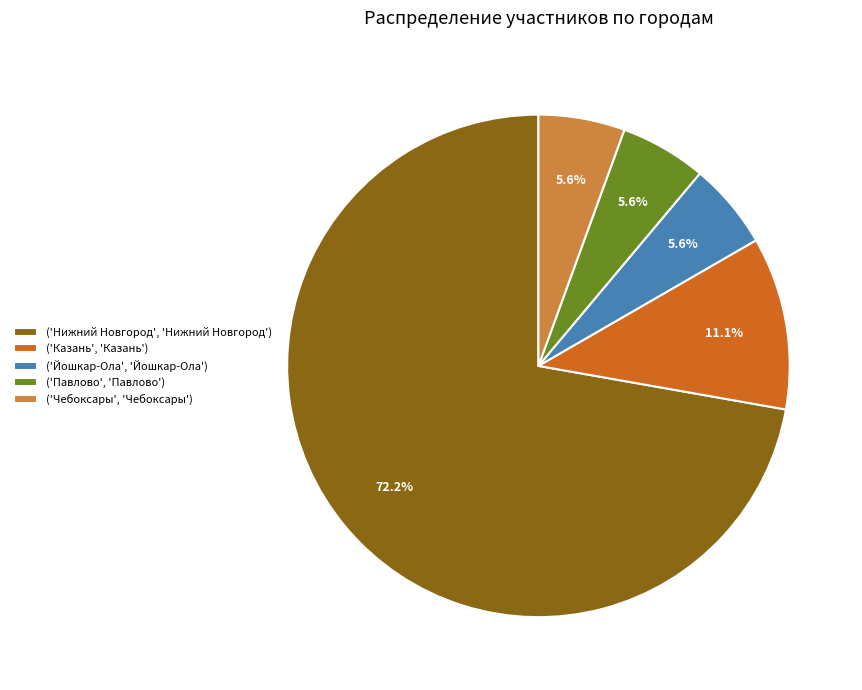

What is the largest slice in the pie chart?

('Нижний Новгород', 'Нижний Новгород')